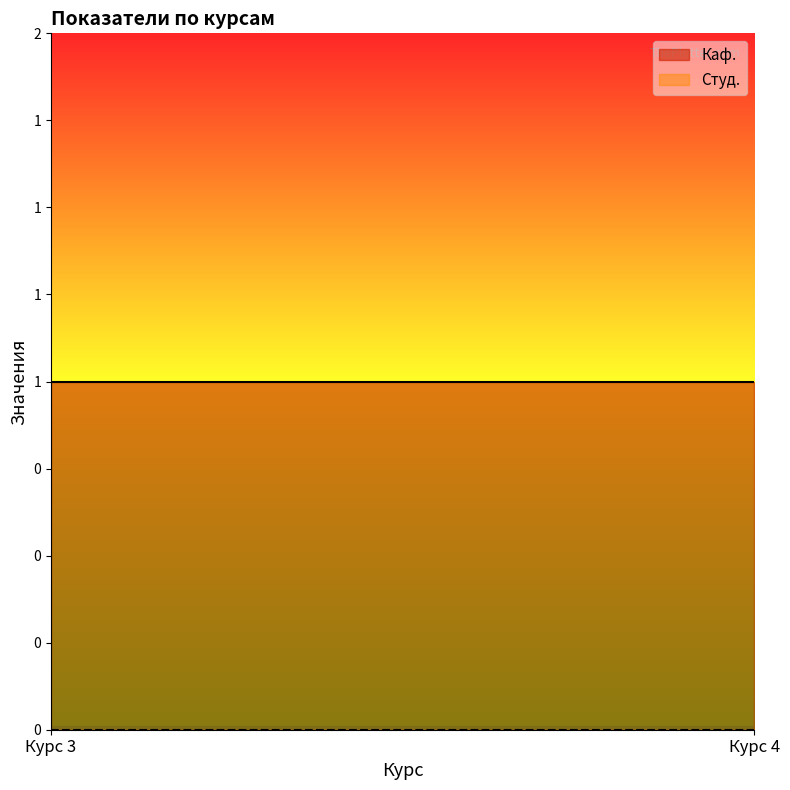

What is the total value across all series at 3?

1